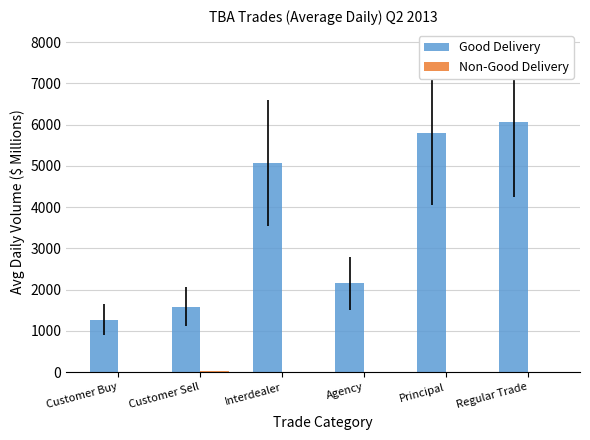

Which series changed the most between Interdealer and Principal?

Good Delivery